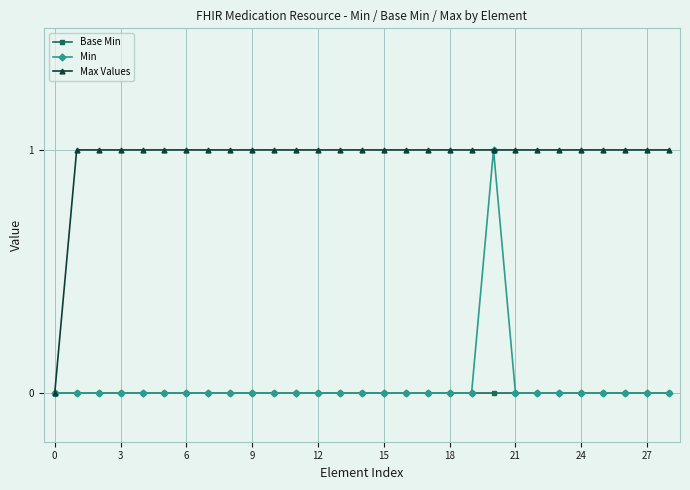

Which series has the largest total across all categories?

Max Values